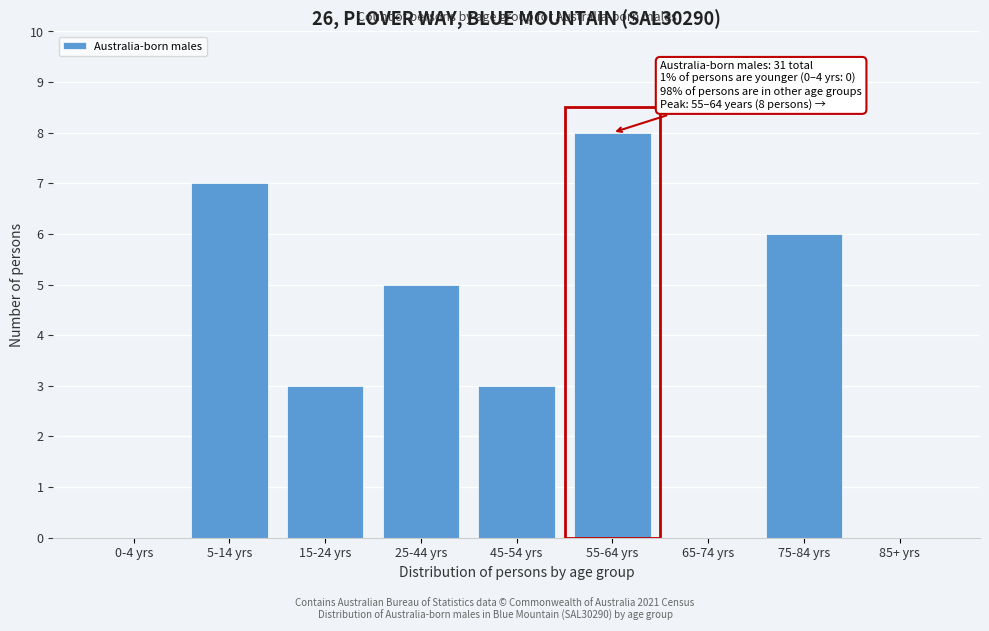

Reading right to left, transcribe all the data shown in this chart.

85+ yrs=0	75-84 yrs=6	65-74 yrs=0	55-64 yrs=8	45-54 yrs=3	25-44 yrs=5	15-24 yrs=3	5-14 yrs=7	0-4 yrs=0